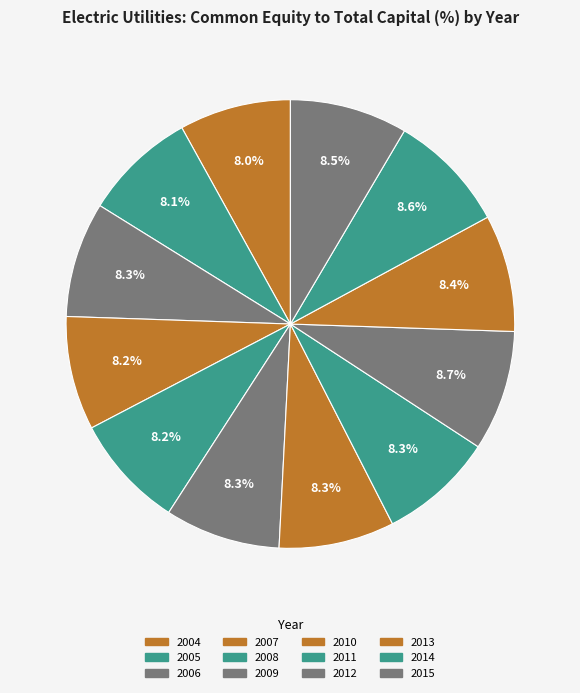

To the nearest percent, what percentage of the pie is 2011?

8%